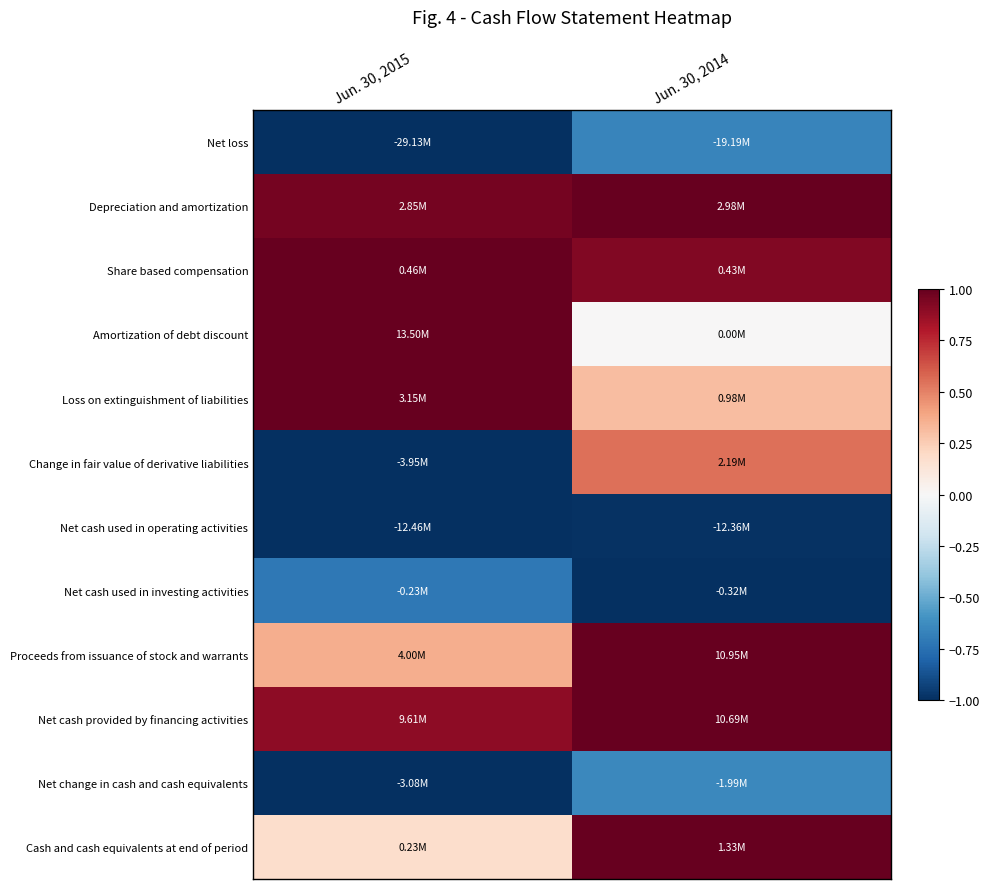

Reading left to right, extract all data points from this chart.

Net loss: Jun. 30, 2015=-1.0	Jun. 30, 2014=-0.7
Depreciation and amortization: Jun. 30, 2015=1.0	Jun. 30, 2014=1.0
Share based compensation: Jun. 30, 2015=1.0	Jun. 30, 2014=0.9
Amortization of debt discount: Jun. 30, 2015=1.0	Jun. 30, 2014=0.0
Loss on extinguishment of liabilities: Jun. 30, 2015=1.0	Jun. 30, 2014=0.3
Change in fair value of derivative liabilities: Jun. 30, 2015=-1.0	Jun. 30, 2014=0.6
Net cash used in operating activities: Jun. 30, 2015=-1.0	Jun. 30, 2014=-1.0
Net cash used in investing activities: Jun. 30, 2015=-0.7	Jun. 30, 2014=-1.0
Proceeds from issuance of stock and warrants: Jun. 30, 2015=0.4	Jun. 30, 2014=1.0
Net cash provided by financing activities: Jun. 30, 2015=0.9	Jun. 30, 2014=1.0
Net change in cash and cash equivalents: Jun. 30, 2015=-1.0	Jun. 30, 2014=-0.6
Cash and cash equivalents at end of period: Jun. 30, 2015=0.2	Jun. 30, 2014=1.0